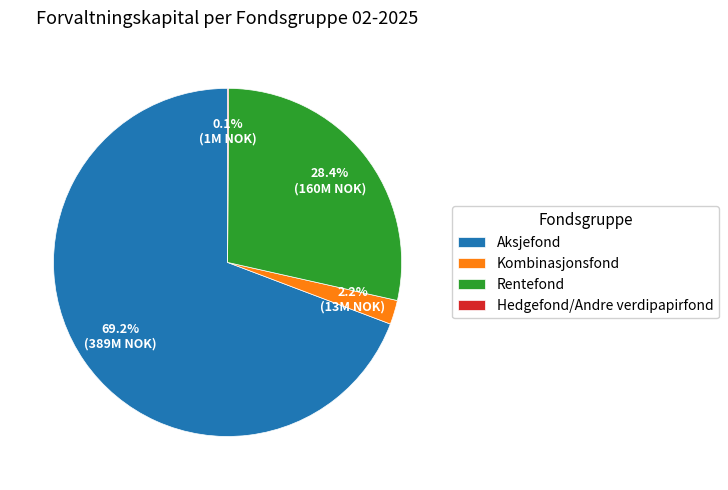

Which category has the biggest portion of the pie?

Aksjefond